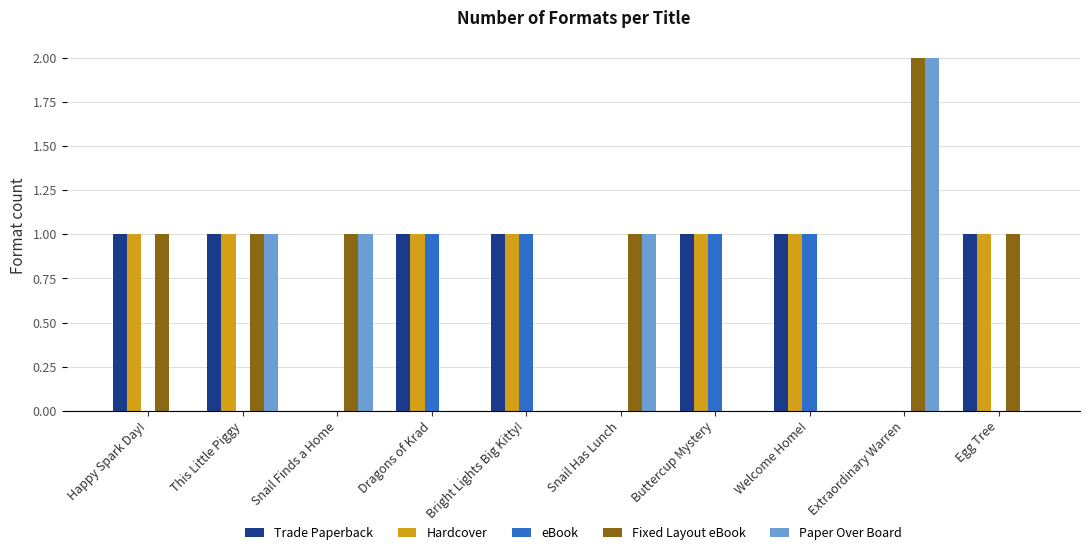

Reading left to right, transcribe all the data shown in this chart.

Trade Paperback: Happy Spark Day!=1	This Little Piggy=1	Snail Finds a Home=0	Dragons of Krad=1	Bright Lights Big Kitty!=1	Snail Has Lunch=0	Buttercup Mystery=1	Welcome Home!=1	Extraordinary Warren=0	Egg Tree=1
Hardcover: Happy Spark Day!=1	This Little Piggy=1	Snail Finds a Home=0	Dragons of Krad=1	Bright Lights Big Kitty!=1	Snail Has Lunch=0	Buttercup Mystery=1	Welcome Home!=1	Extraordinary Warren=0	Egg Tree=1
eBook: Happy Spark Day!=0	This Little Piggy=0	Snail Finds a Home=0	Dragons of Krad=1	Bright Lights Big Kitty!=1	Snail Has Lunch=0	Buttercup Mystery=1	Welcome Home!=1	Extraordinary Warren=0	Egg Tree=0
Fixed Layout eBook: Happy Spark Day!=1	This Little Piggy=1	Snail Finds a Home=1	Dragons of Krad=0	Bright Lights Big Kitty!=0	Snail Has Lunch=1	Buttercup Mystery=0	Welcome Home!=0	Extraordinary Warren=2	Egg Tree=1
Paper Over Board: Happy Spark Day!=0	This Little Piggy=1	Snail Finds a Home=1	Dragons of Krad=0	Bright Lights Big Kitty!=0	Snail Has Lunch=1	Buttercup Mystery=0	Welcome Home!=0	Extraordinary Warren=2	Egg Tree=0